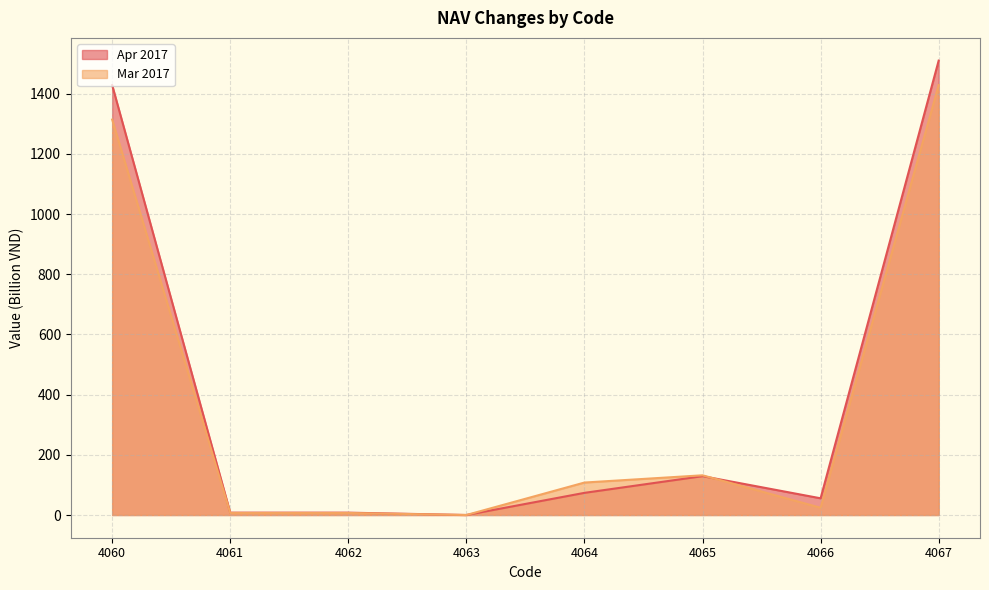

What are all the series names shown in the legend?

Apr 2017, Mar 2017